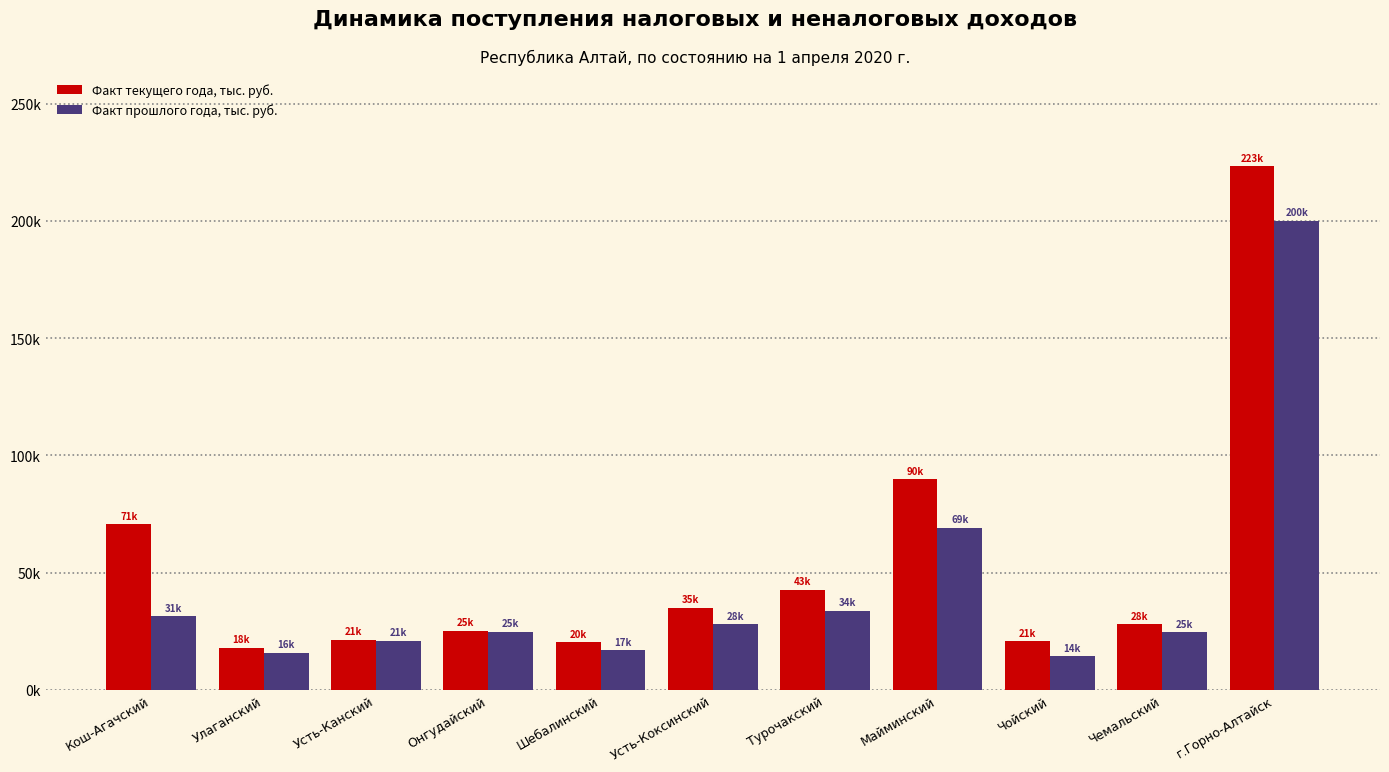

Does the chart contain any negative values?

No